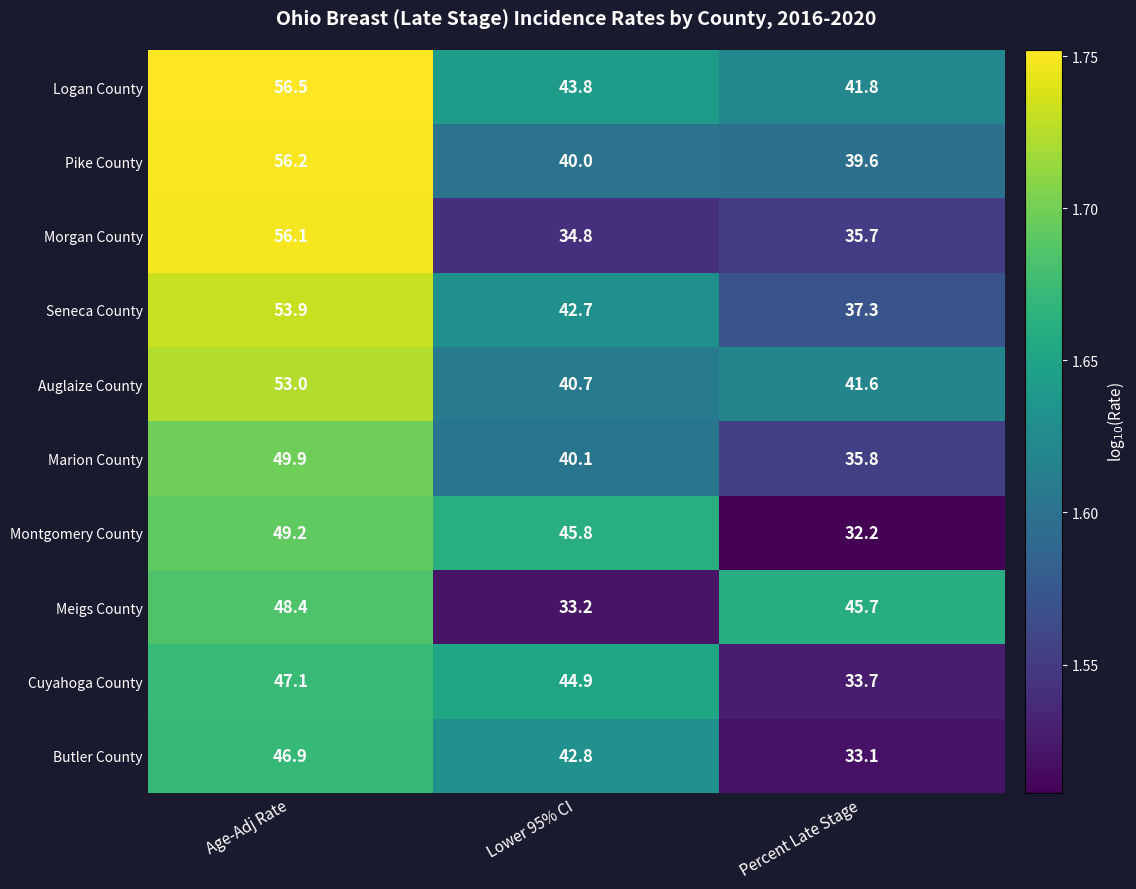

Which label corresponds to the smallest value in the chart?

Percent Late Stage